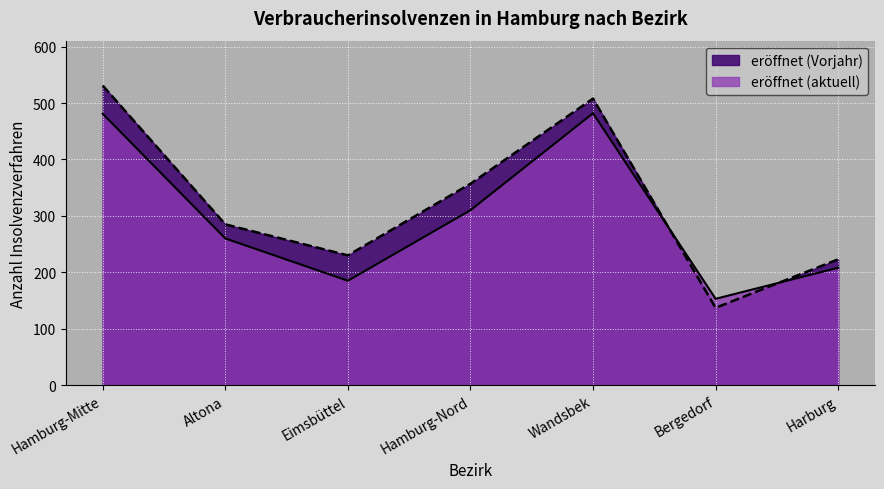

How many times do eröffnet (aktuell) and eröffnet (Vorjahr) cross each other?

2